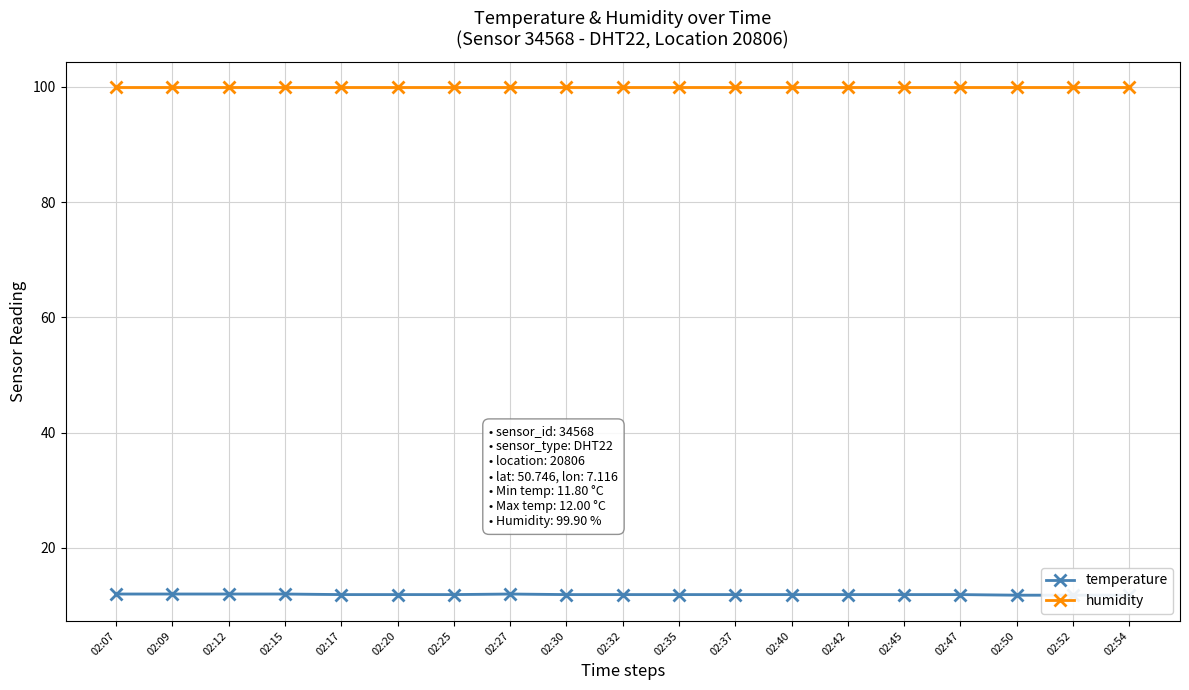

True or false: temperature and humidity intersect in this chart.

False